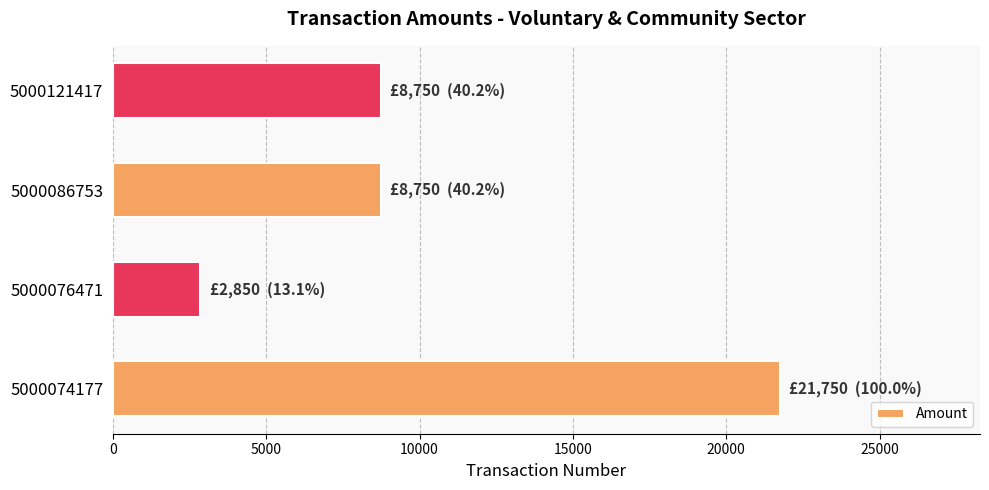

What is the greatest value displayed?

21750